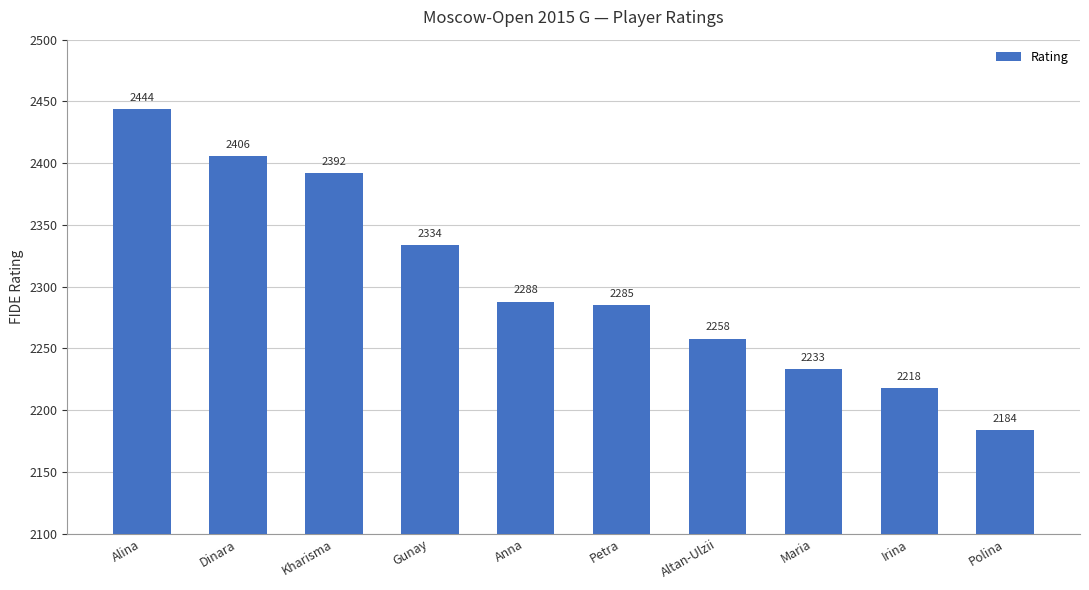

Which label corresponds to the smallest value in the chart?

Polina